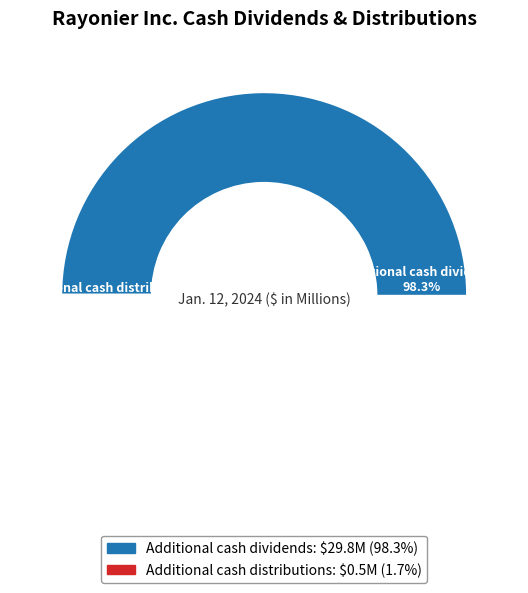

How many slices are in this pie chart?

2